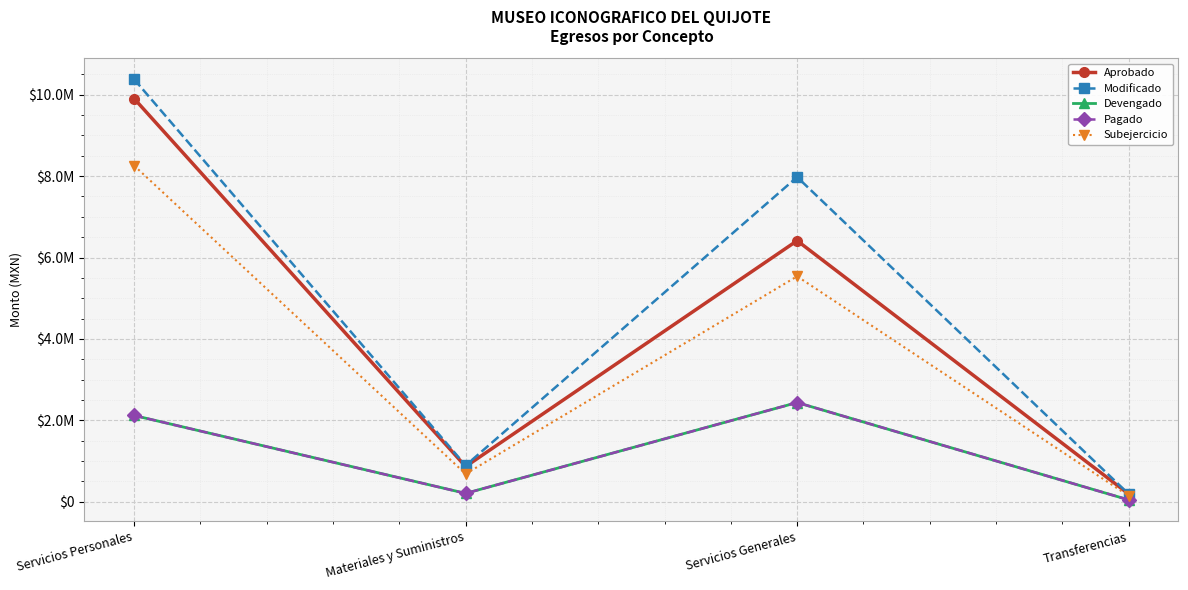

Is this an area chart (filled region under the line)?

No